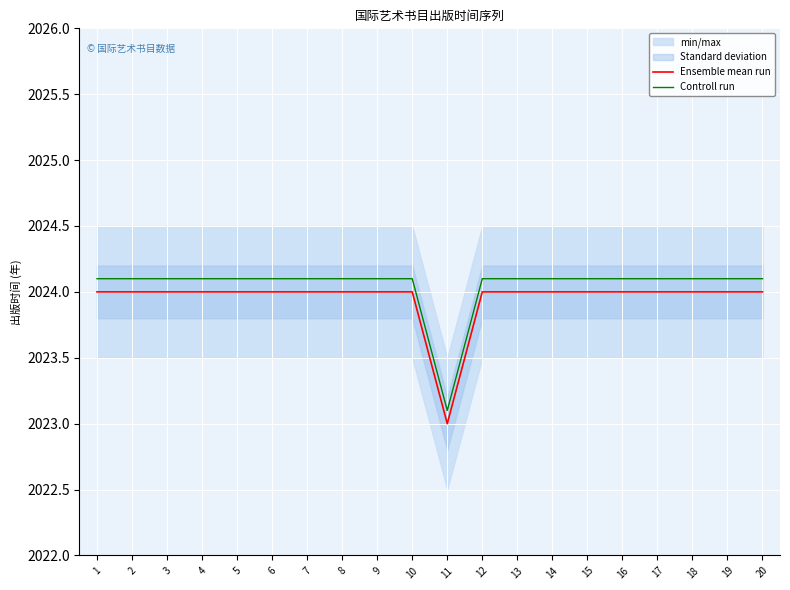

True or false: Controll run has more than 1 points higher than both neighbors.

False